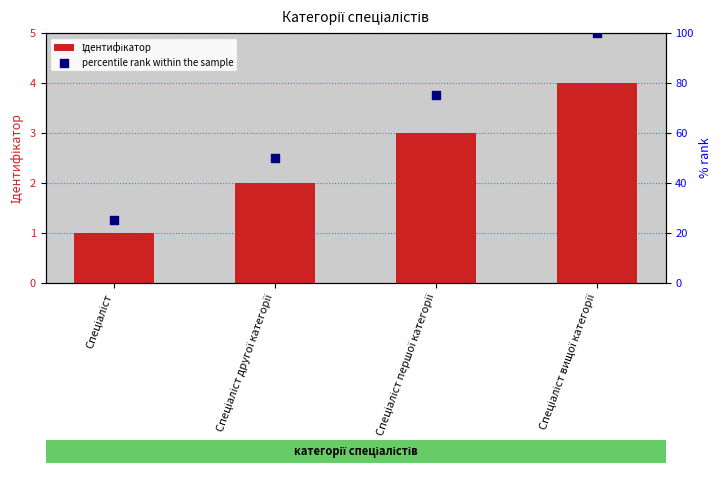

Which series has the widest spread of Y values?

percentile rank within the sample